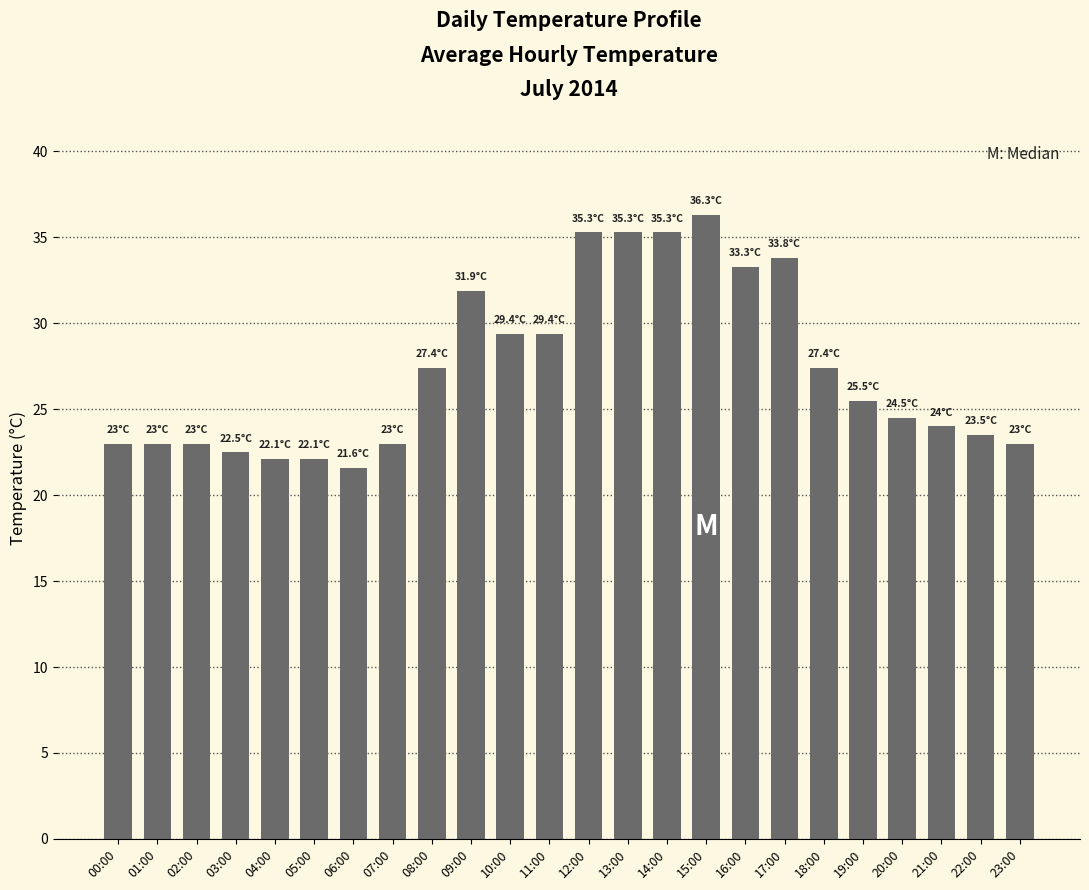

Between 17:00 and 19:00, which is larger?

17:00